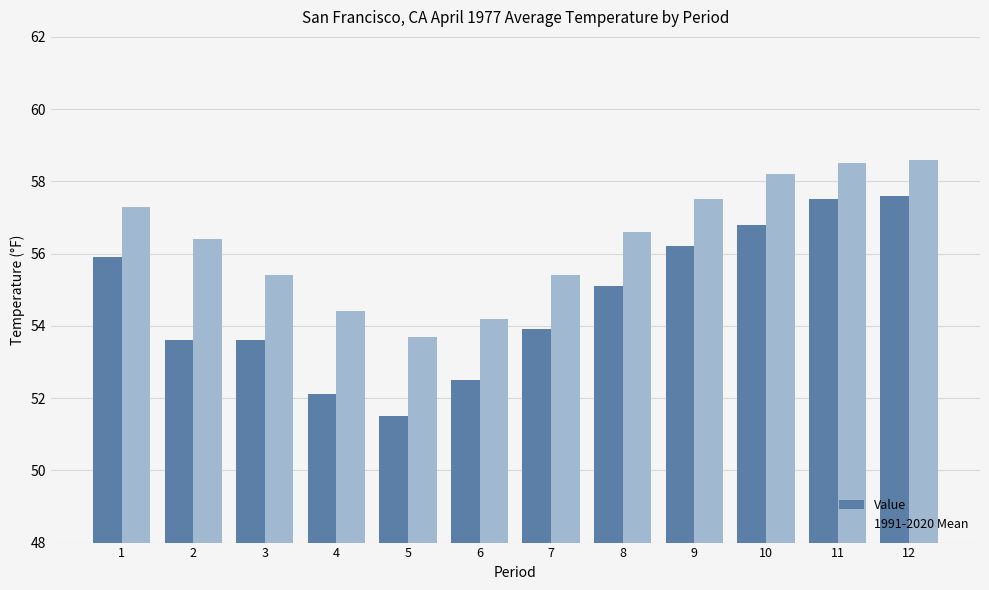

List the series in order of their overall mean, highest first.

1991-2020 Mean, Value